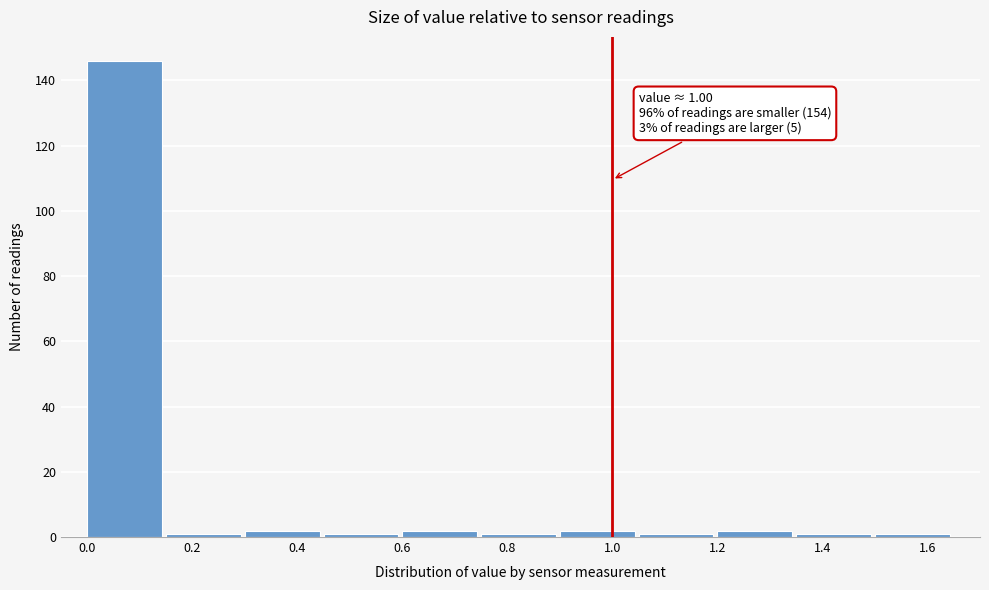

Over which range of the x-axis is the bar tallest?

0.00 to 0.15